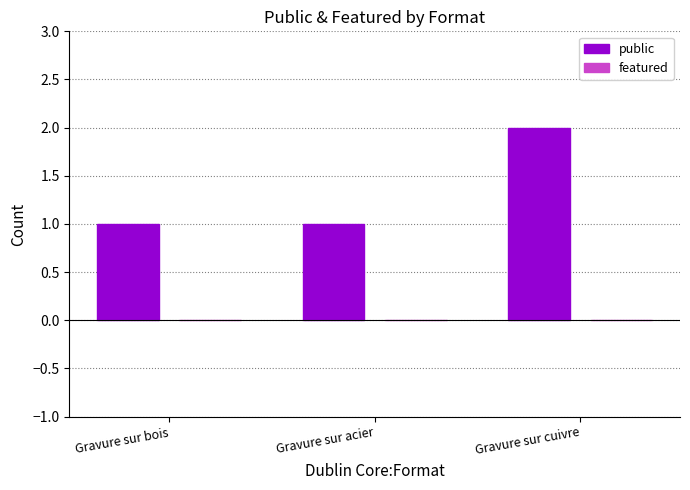

What is the sum of the values at Gravure sur cuivre and Gravure sur bois?

3